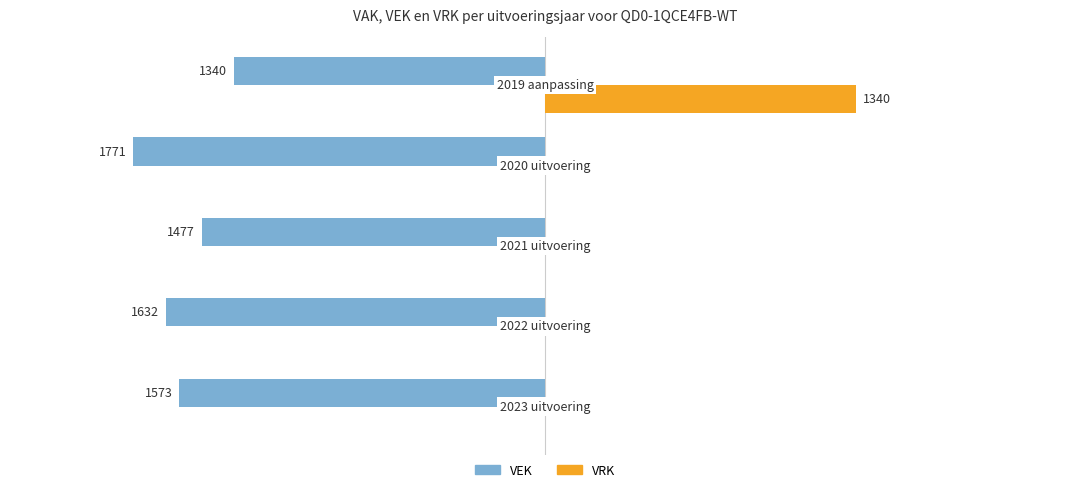

What are all the series names shown in the legend?

VEK, VRK